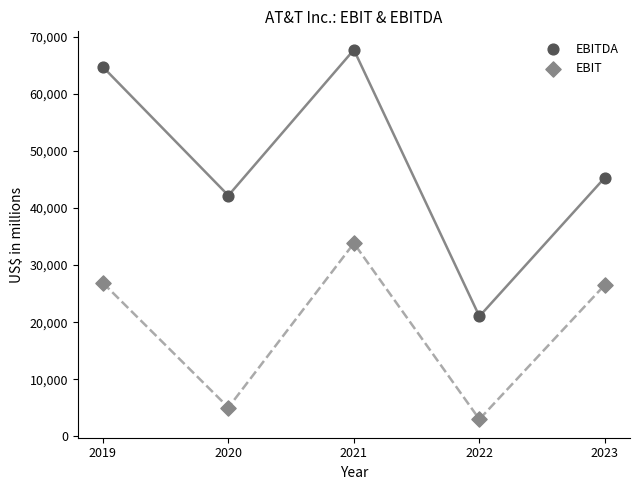

Which series reaches the minimum Y coordinate?

EBIT